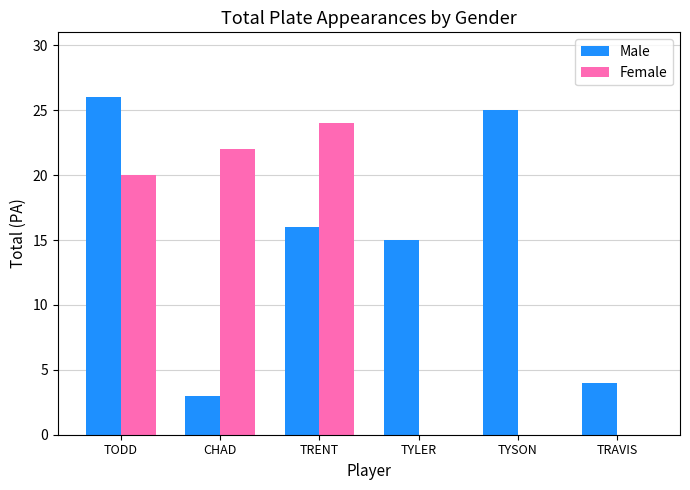

Does the chart contain stacked bars?

No